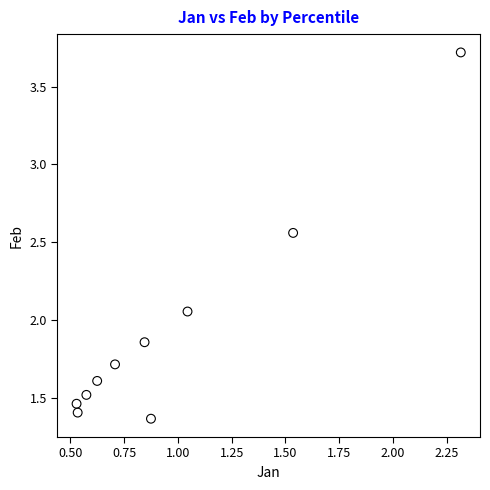

What is the range of Y values (max minus min)?

2.4